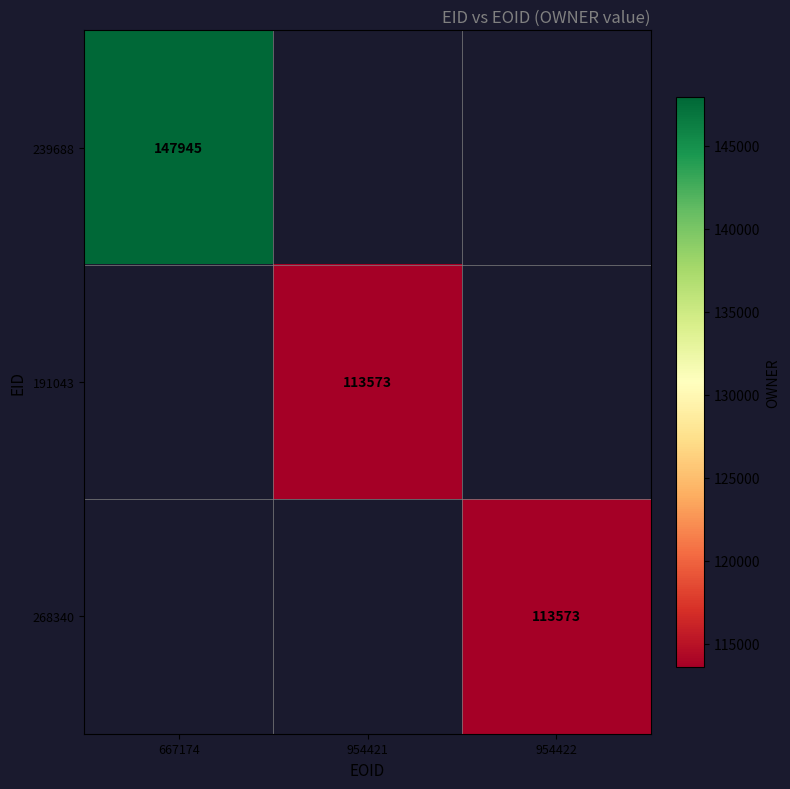

The value of 268340 at 954422 is 195270. True or false?

False